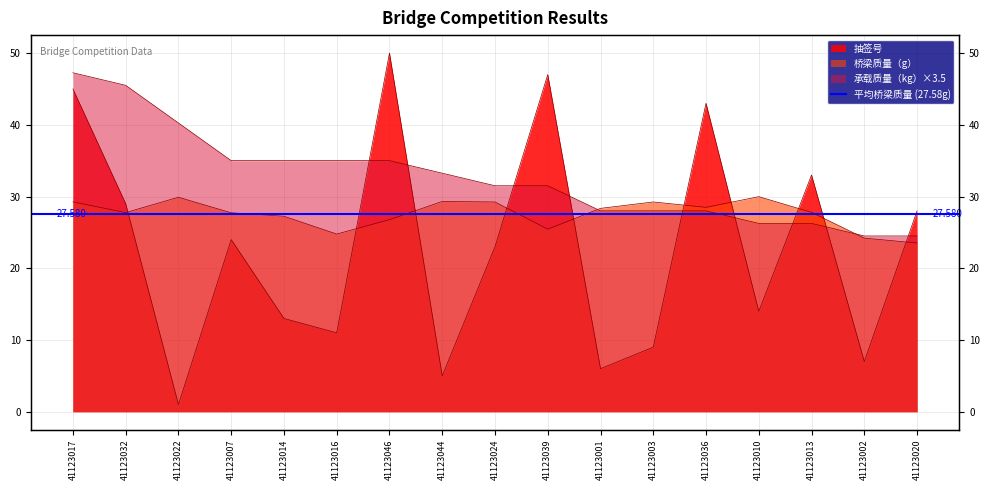

What is the label of the 8th point from the right?

41123039